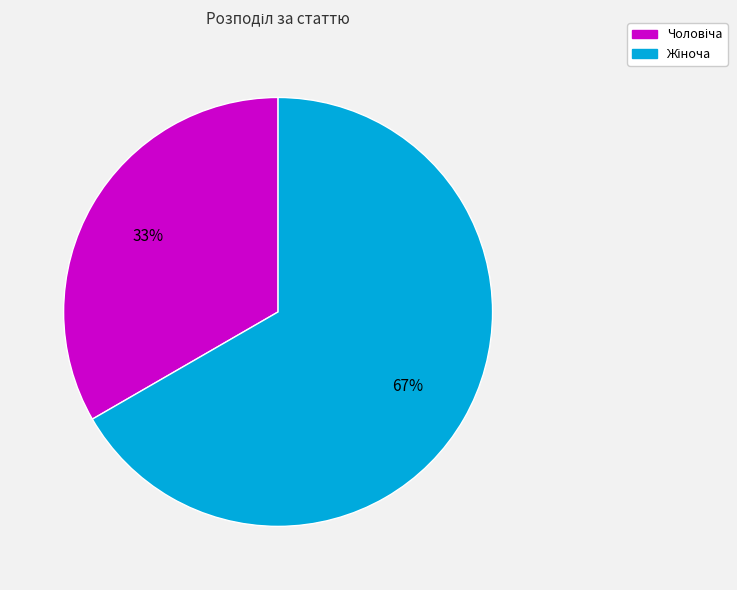

How many slices are in this pie chart?

2